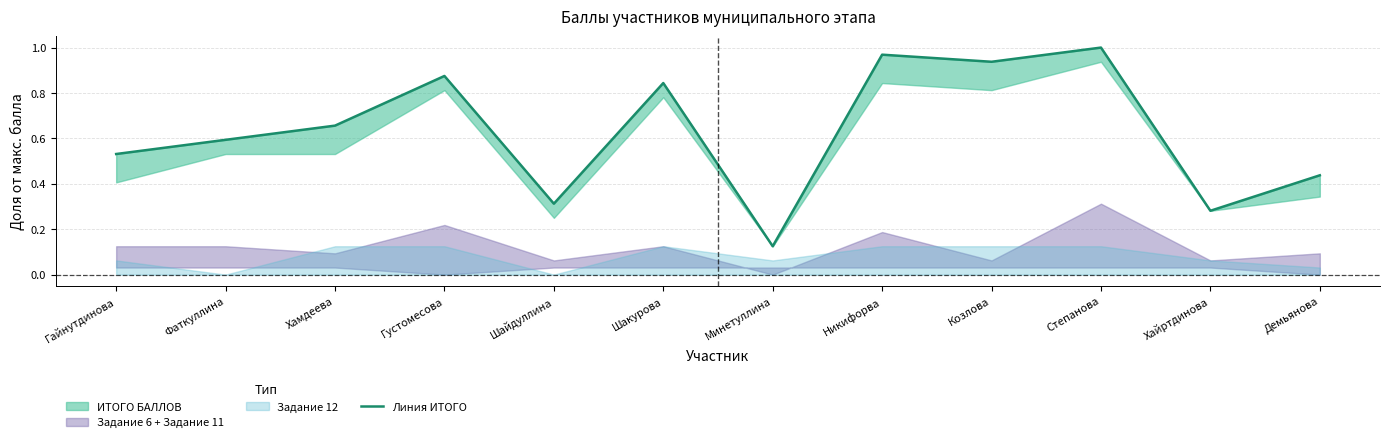

Where is the first local minimum?

Шайдуллина